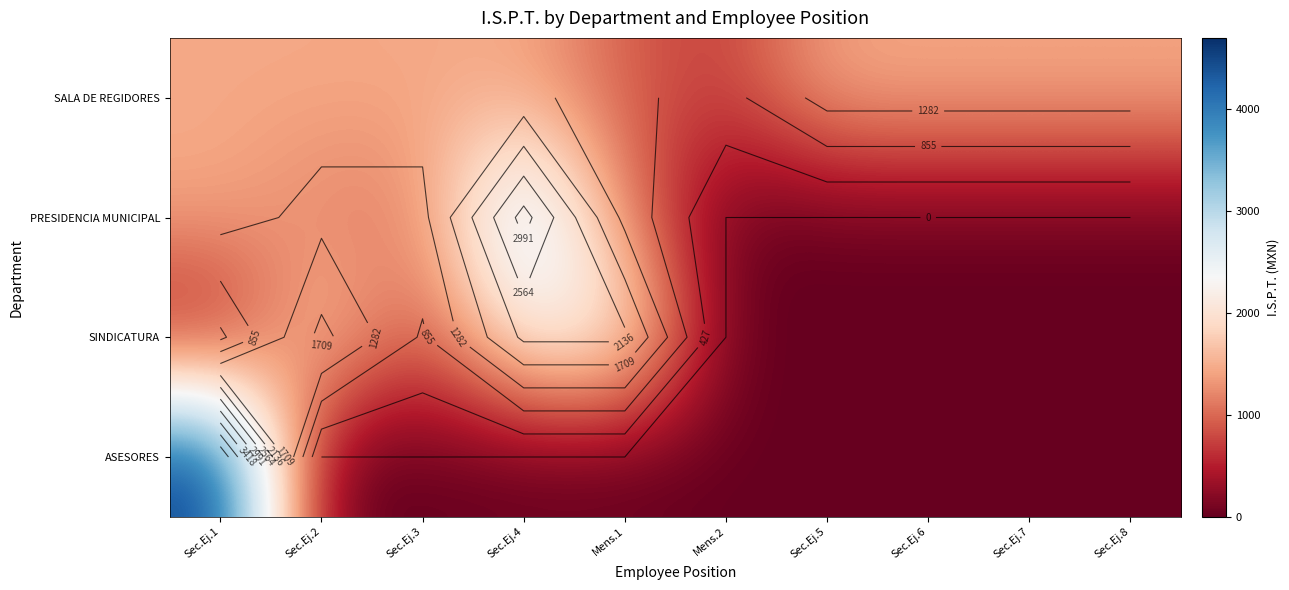

How many data points does each series have?

10